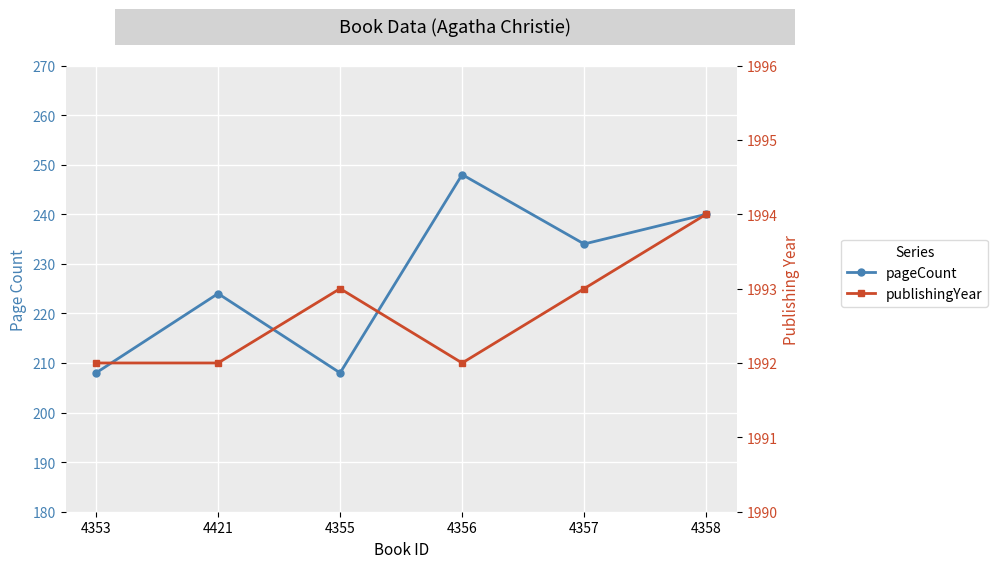

What position from the left is 4356?

4